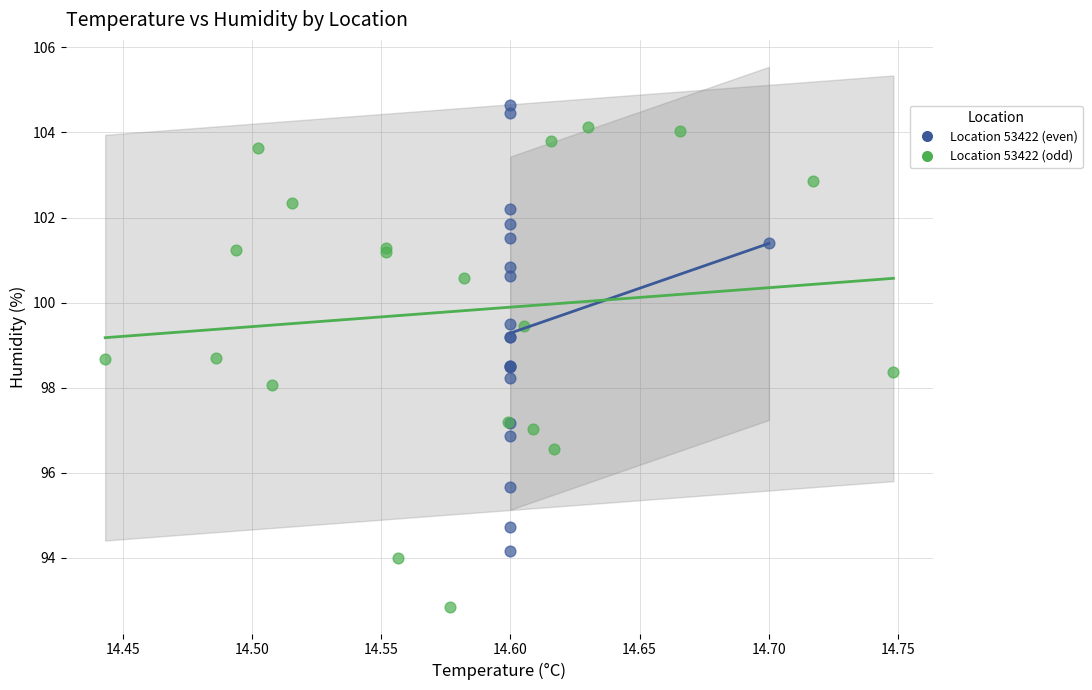

Which series has the widest spread of Y values?

Location 53422 (odd)